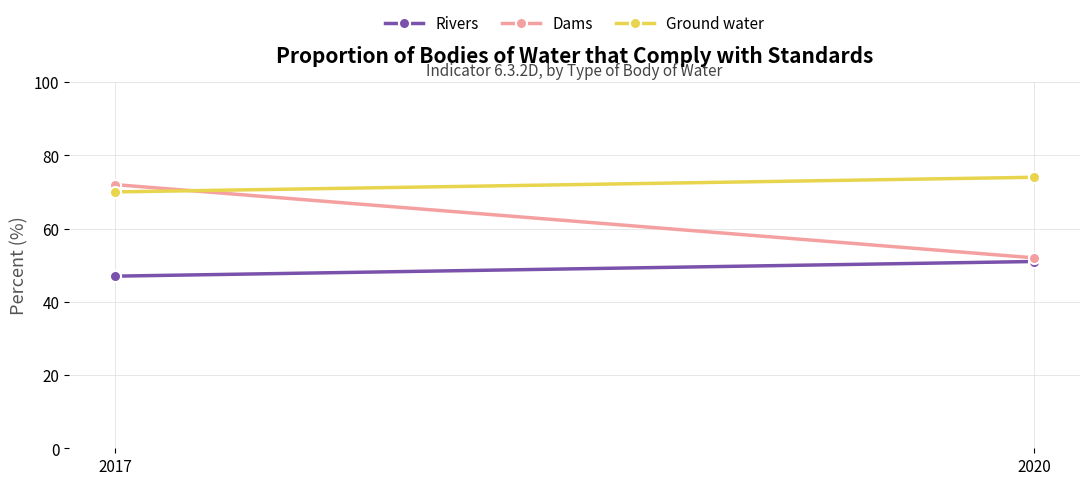

What is the difference between the maximum and minimum values in the Ground water series?

4